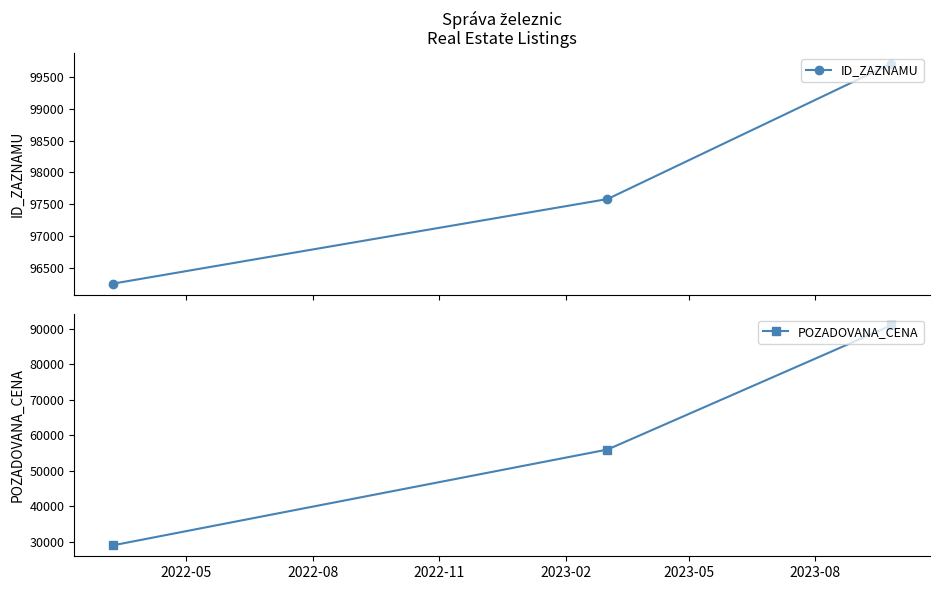

What is the value of the ID_ZAZNAMU point at the 2nd from the left?

97580